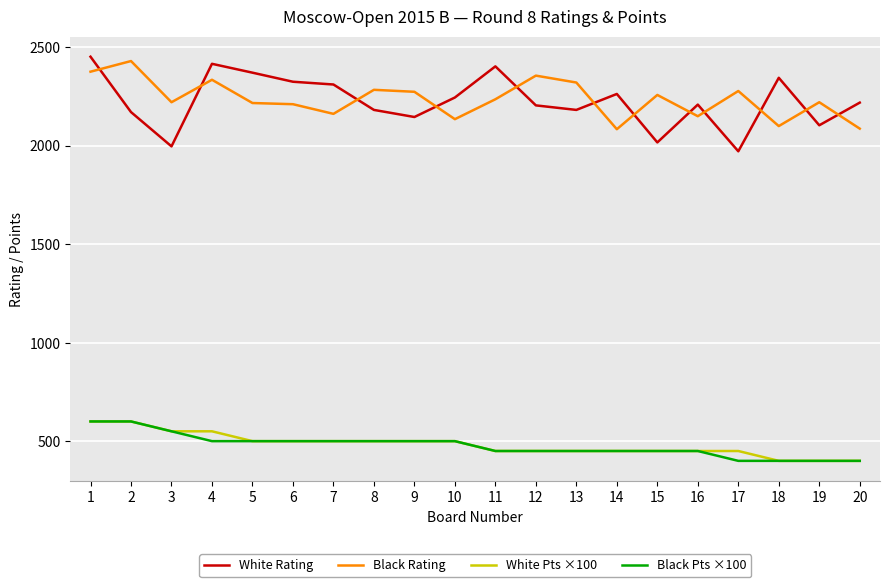

Where do White Rating and Black Rating first cross each other?

1 and 2